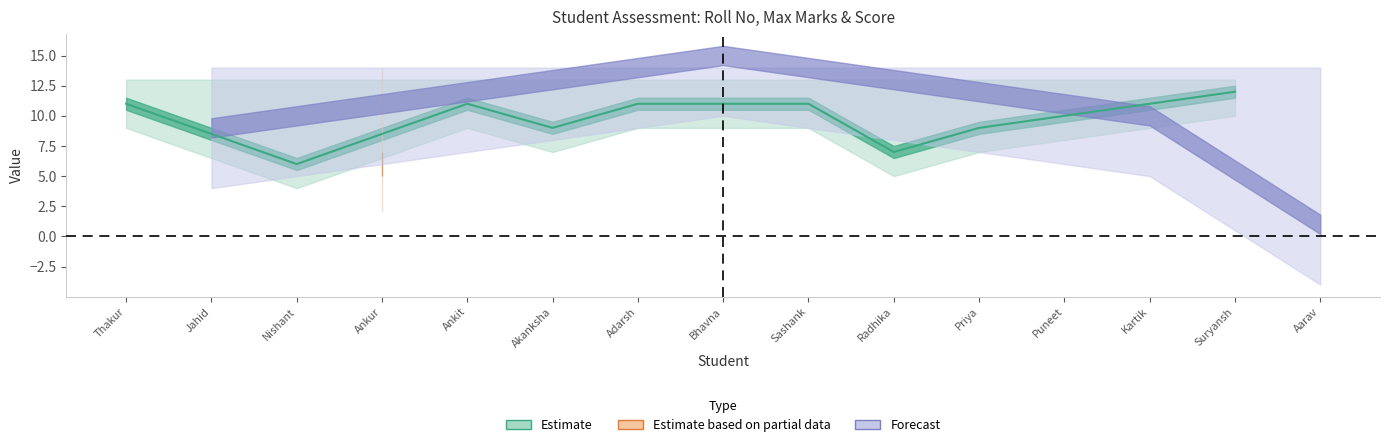

Is this an area chart (filled region under the line)?

No